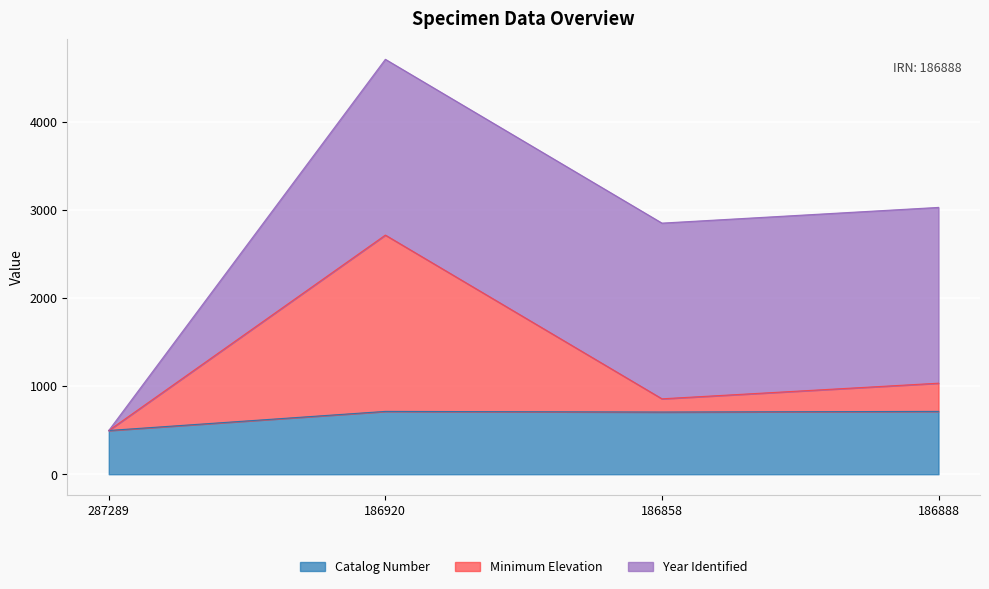

Where is the first local maximum for Minimum Elevation?

186920